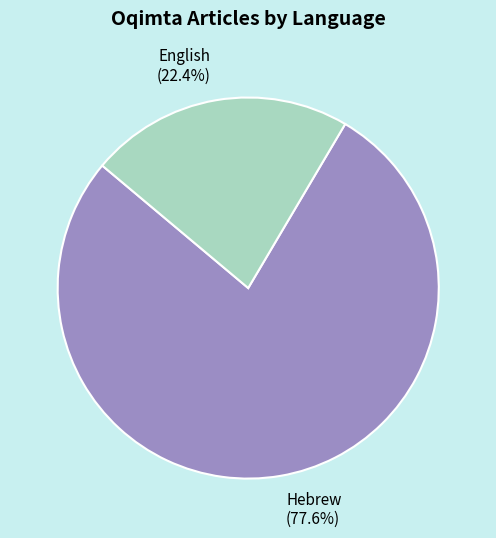

Which category has the biggest portion of the pie?

Hebrew